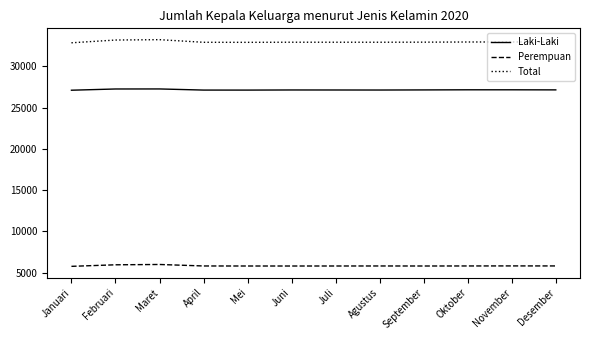

Is it true that Total equals 32921 at April?

True